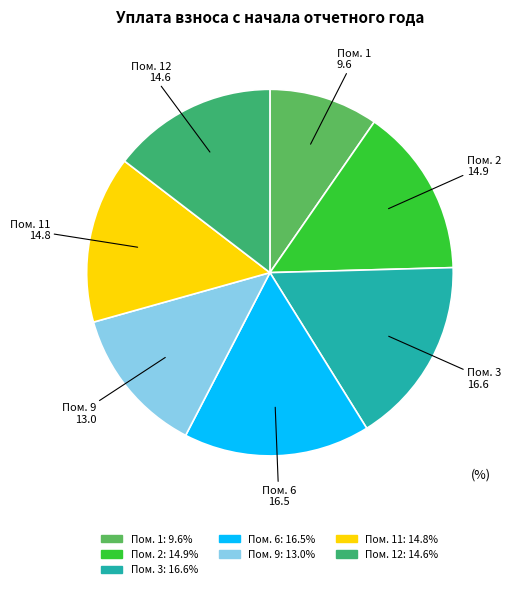

How many slices are in this pie chart?

7